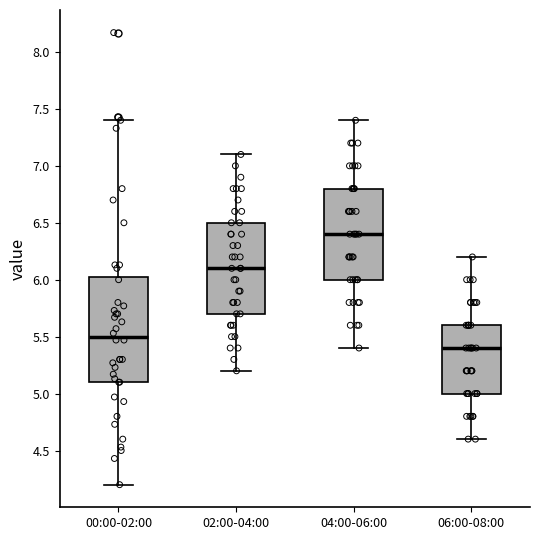

Where is the upper edge of the box for 04:00-06:00 on the y-axis? The values are not printed on the chart, so give them approximately, as read against the axis.

6.80